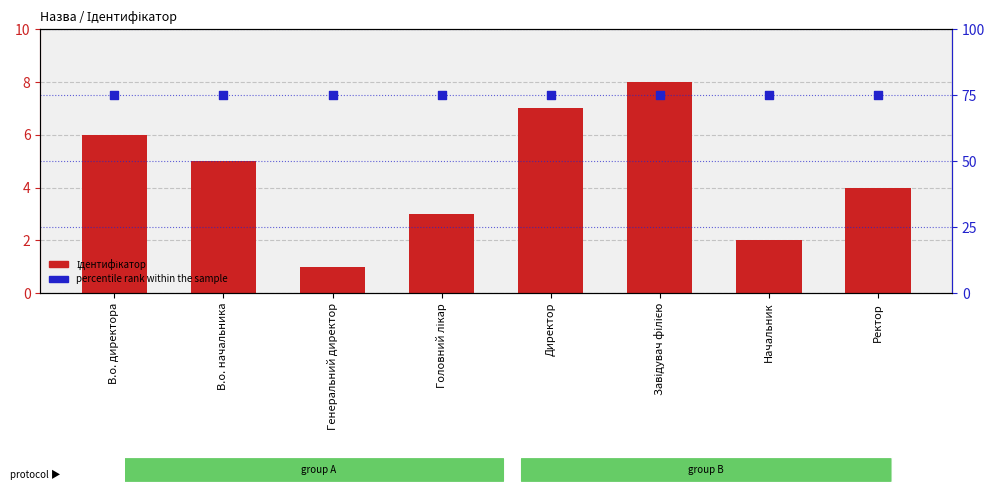

At how many categories does at least one series exceed 37?

8